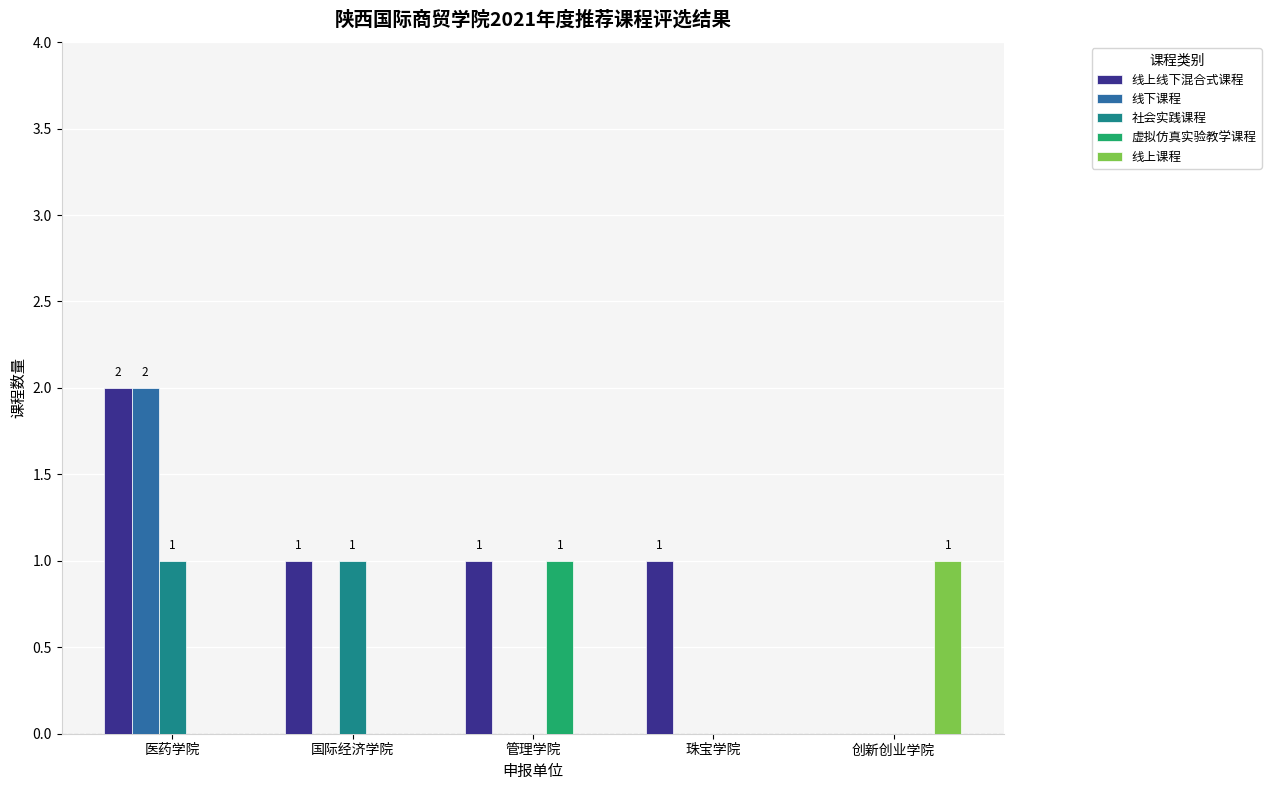

Which category has the highest value in the 线上线下混合式课程 series?

医药学院